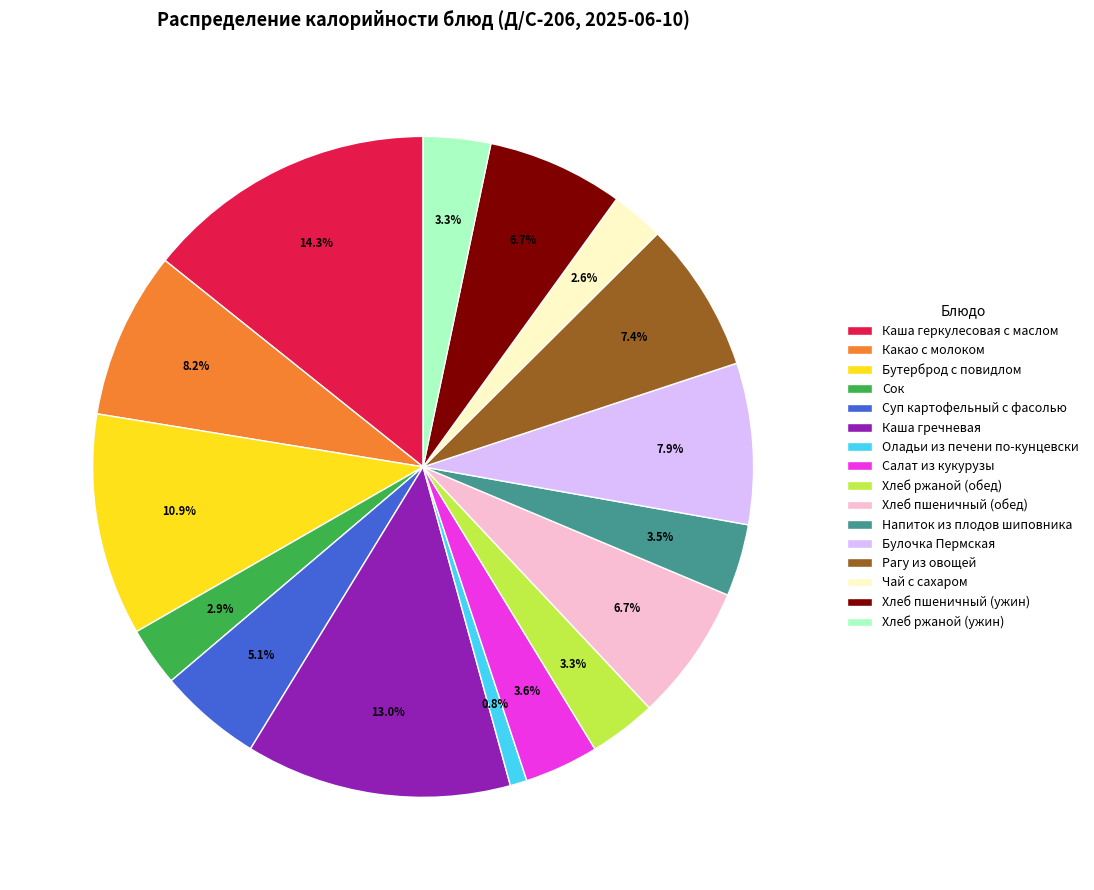

Between Салат из кукурузы and Каша гречневая, which is larger?

Каша гречневая